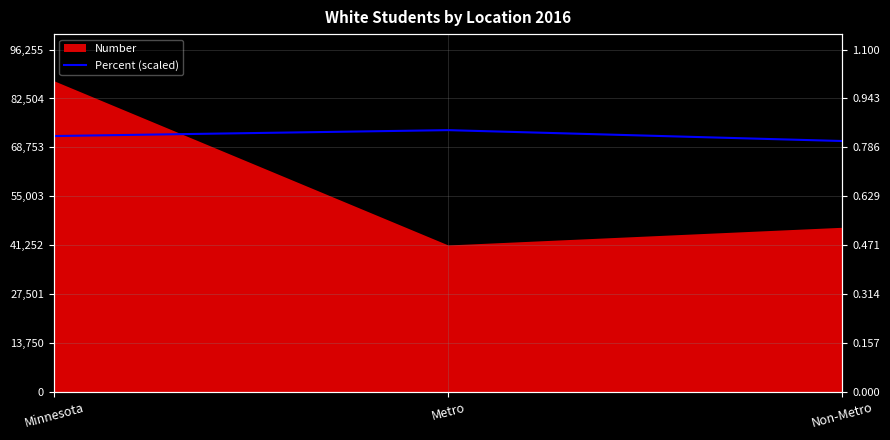

At which label is the value closest to 72060?

Minnesota